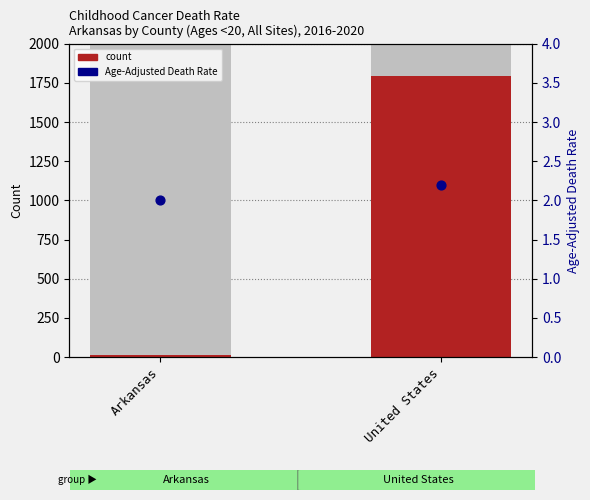

What is the total value across all series at Arkansas?

18.0